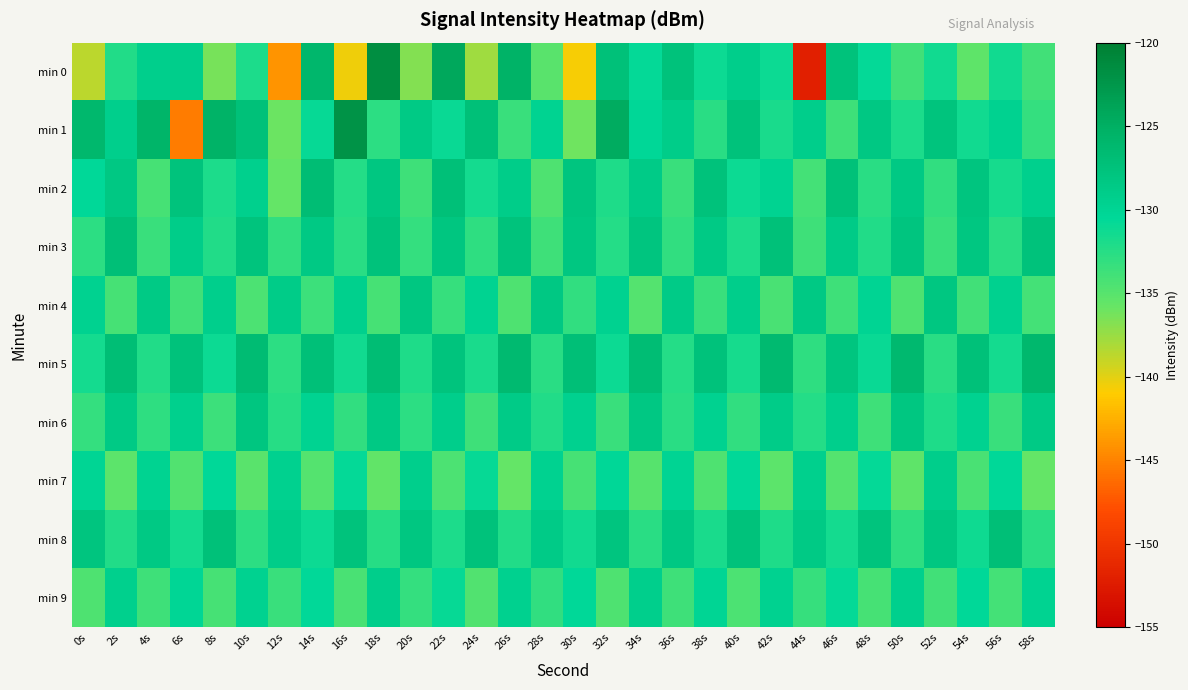

What is the maximum value shown in the chart?

-121.5